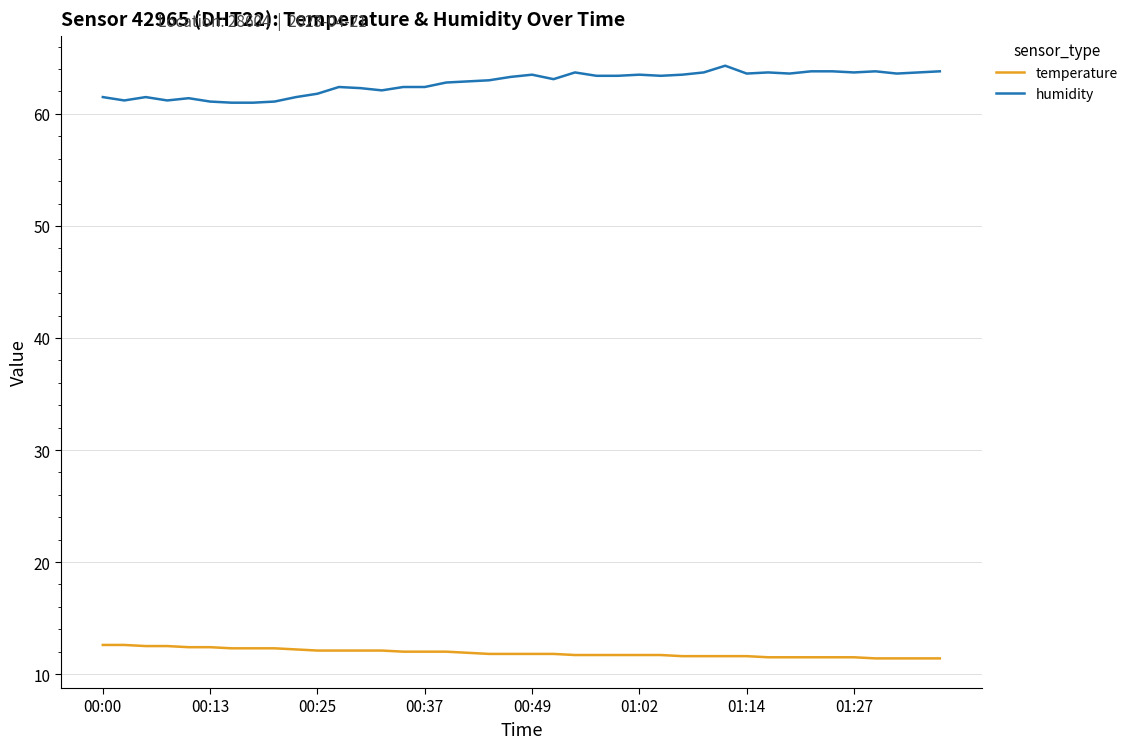

What is the lowest value of the humidity series?

61.0